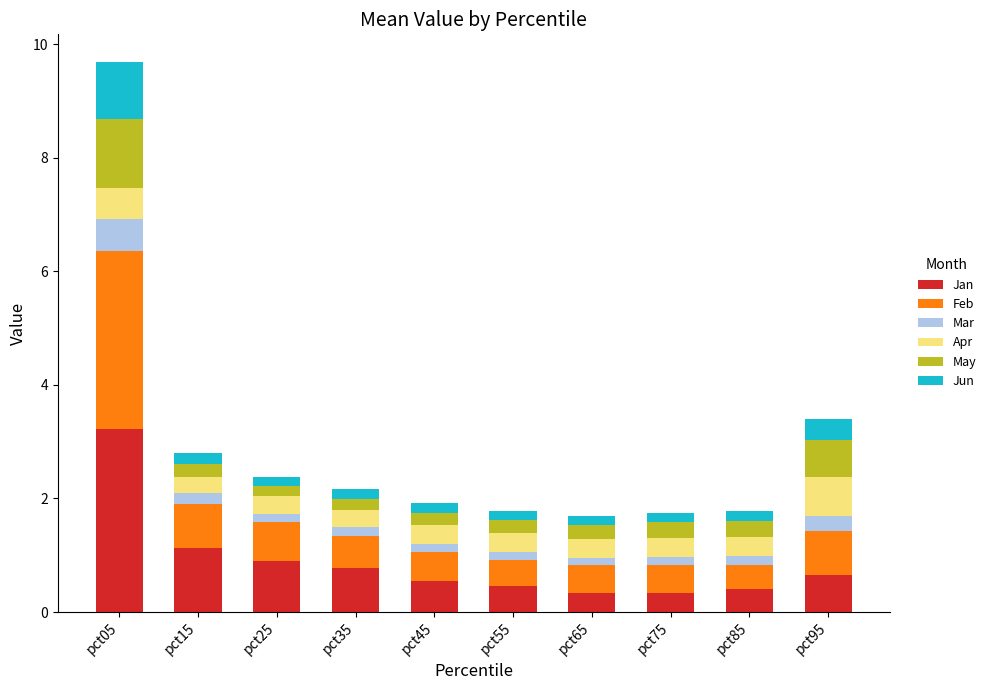

At which category is the sum across all series the highest?

pct05